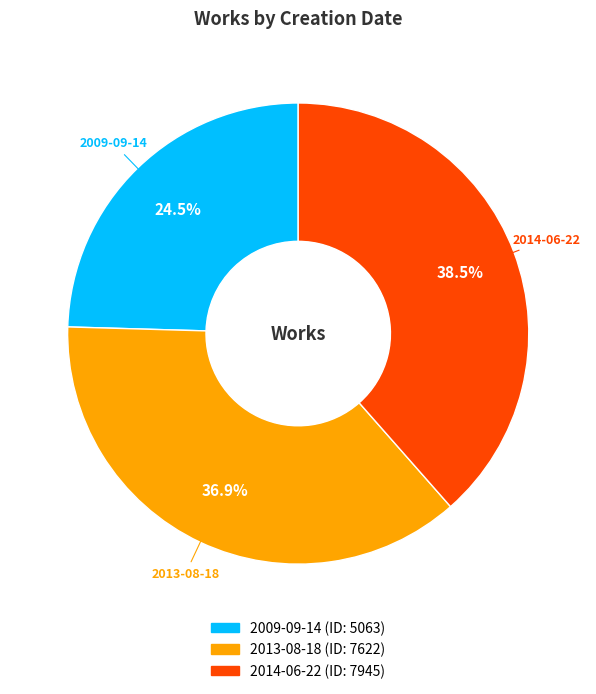

Count the number of slices in the pie.

3